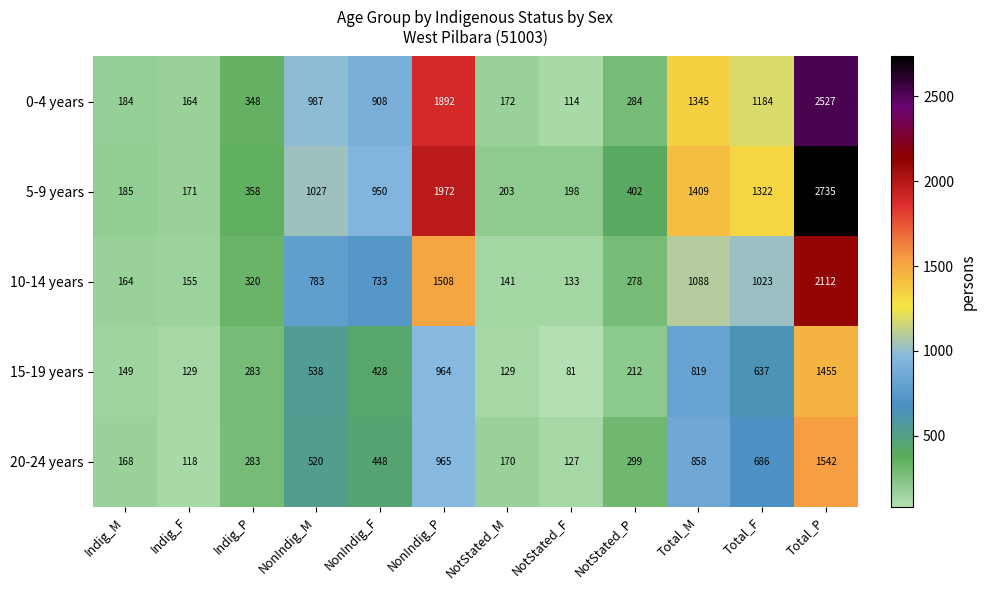

Where is 10-14 years nearest to the value 1122?

Total_M